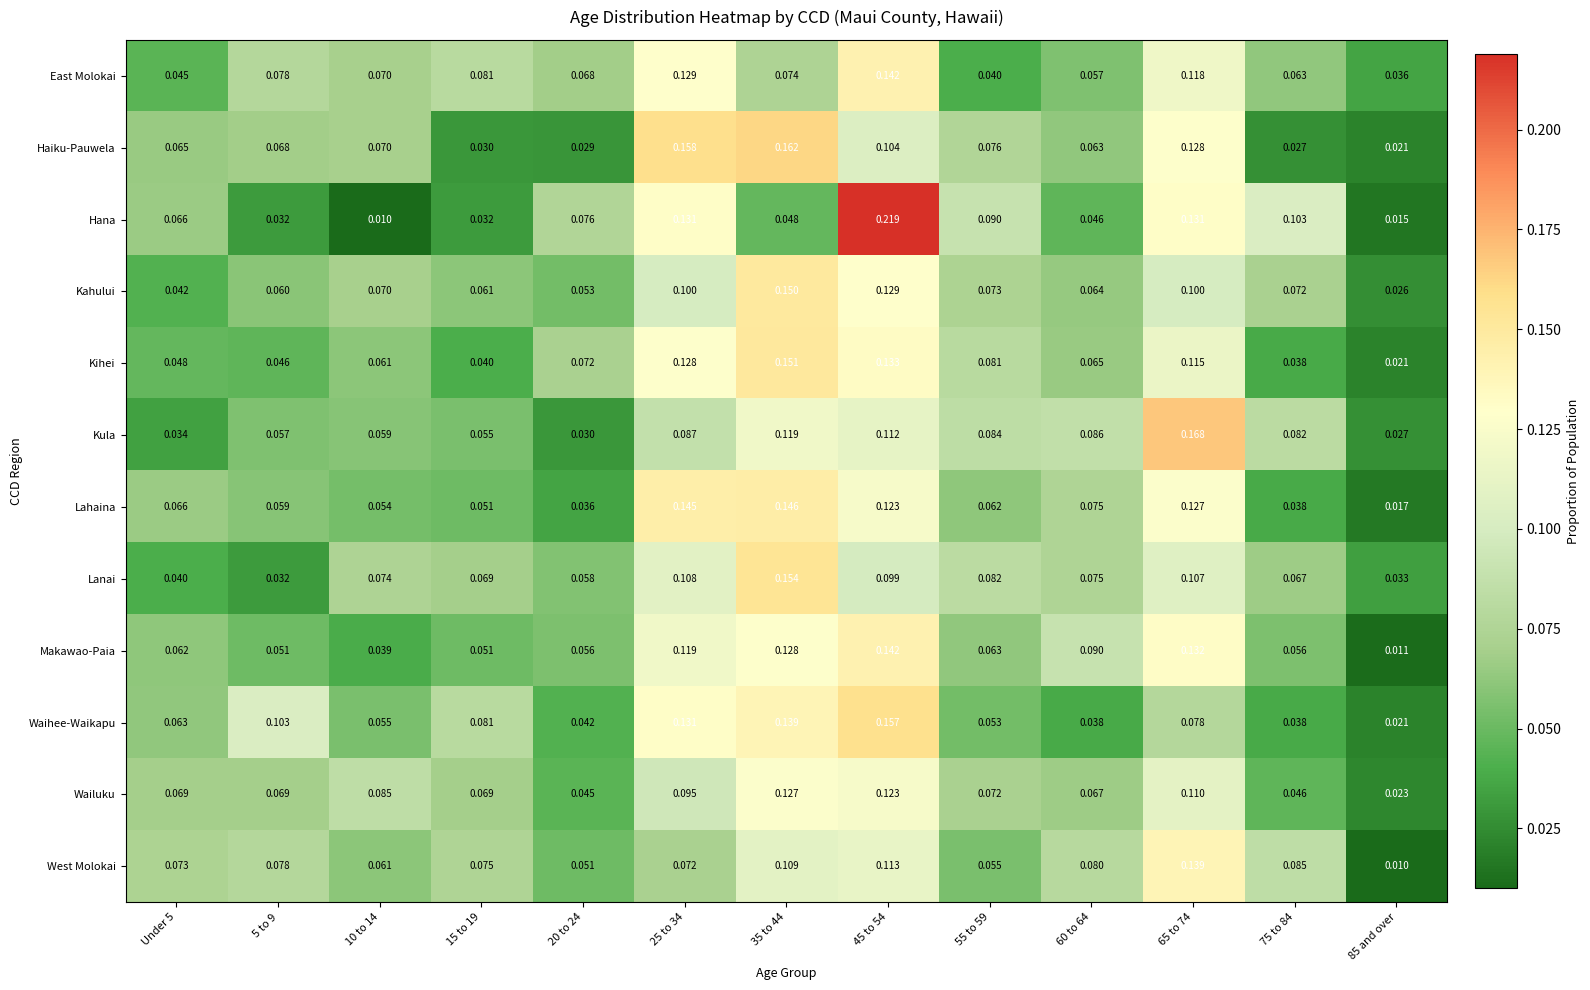

Which series has the largest range (max minus min)?

Hana